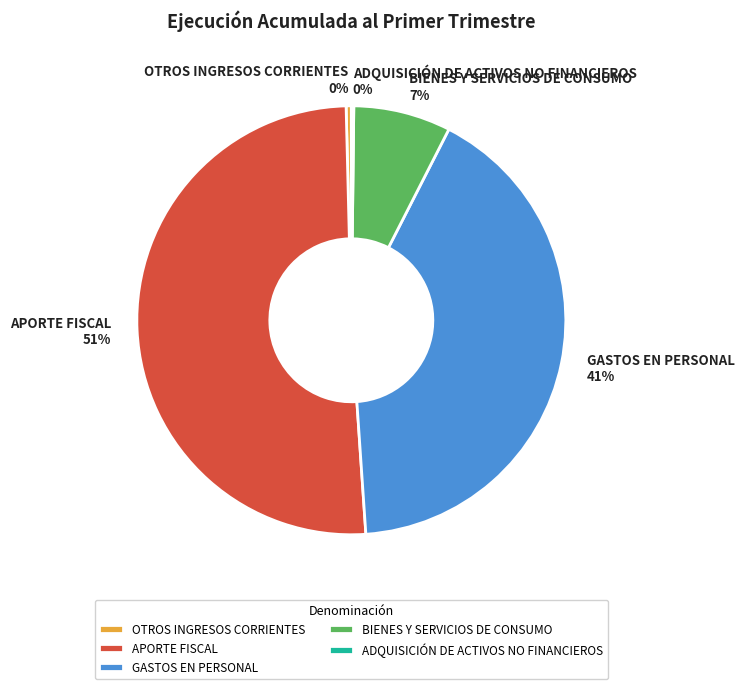

What percentage is the GASTOS EN PERSONAL slice, to the nearest percent?

41%